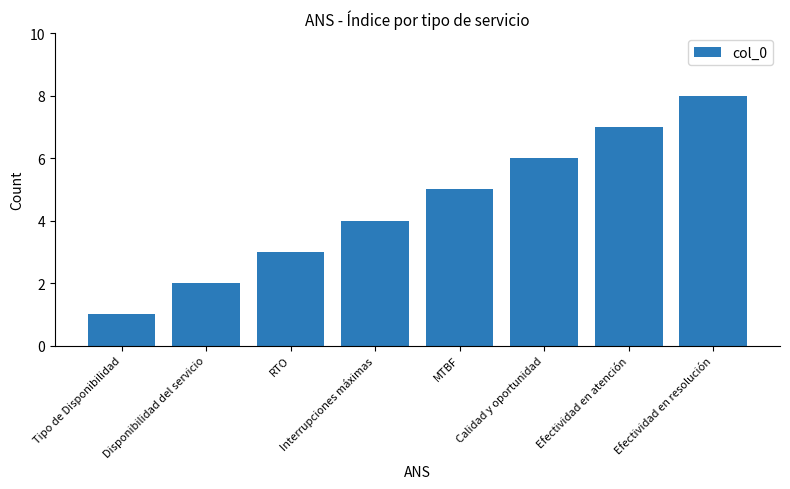

Are the bars grouped side by side (vs. stacked)?

No